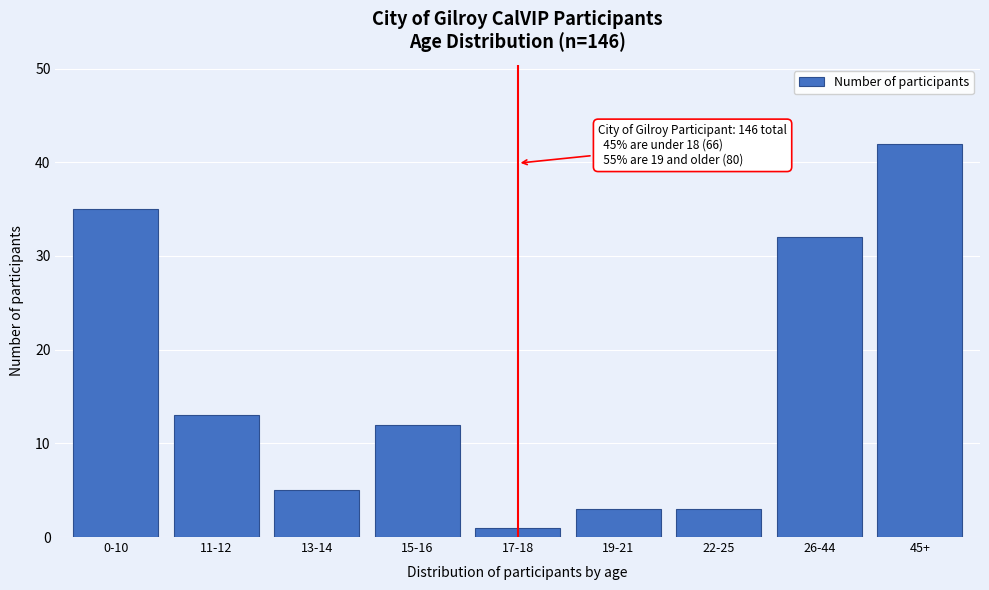

Reading left to right, extract all data points from this chart.

0-10=35	11-12=13	13-14=5	15-16=12	17-18=1	19-21=3	22-25=3	26-44=32	45+=42